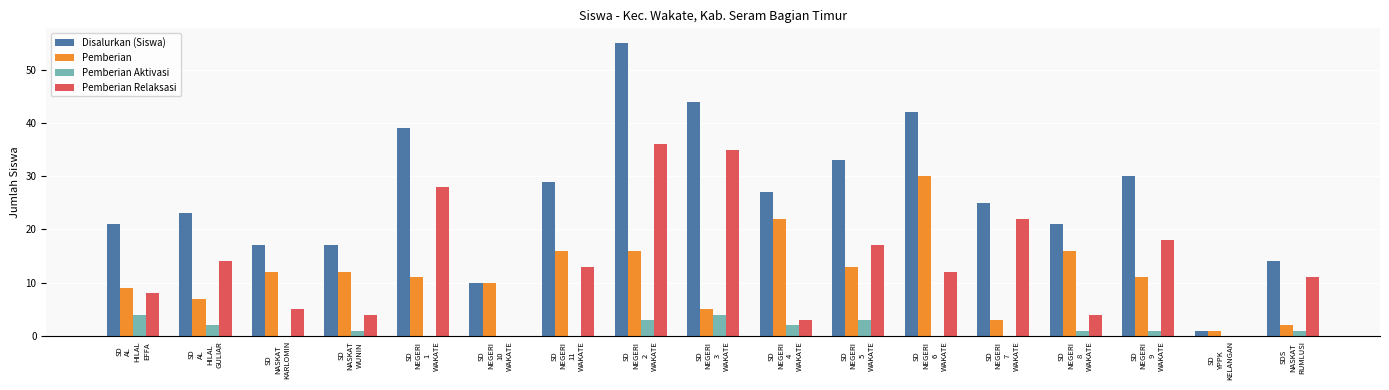

What is the sum of all Pemberian Aktivasi values?

22